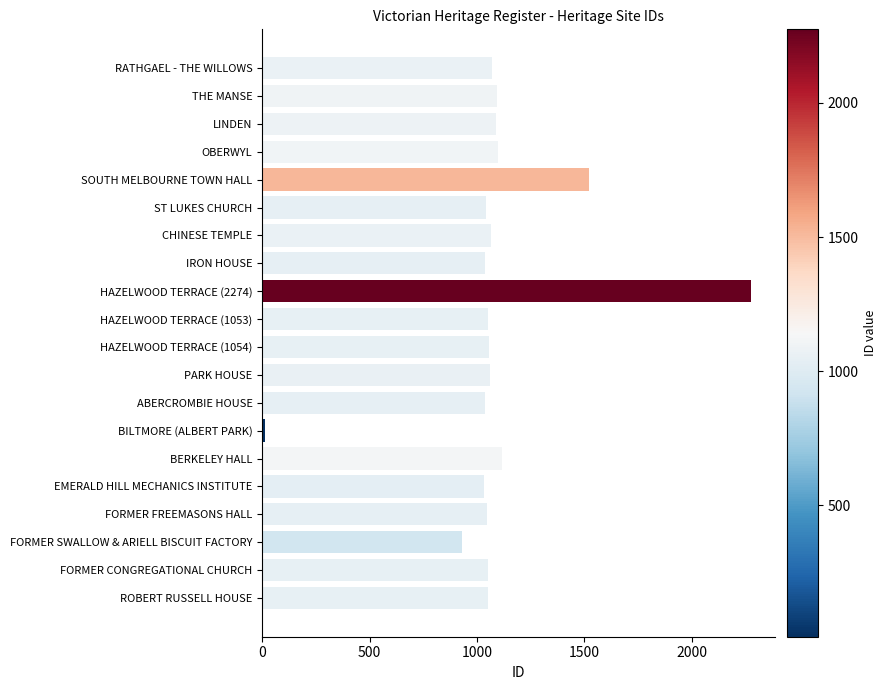

Between BILTMORE (ALBERT PARK) and ABERCROMBIE HOUSE, which is larger?

ABERCROMBIE HOUSE